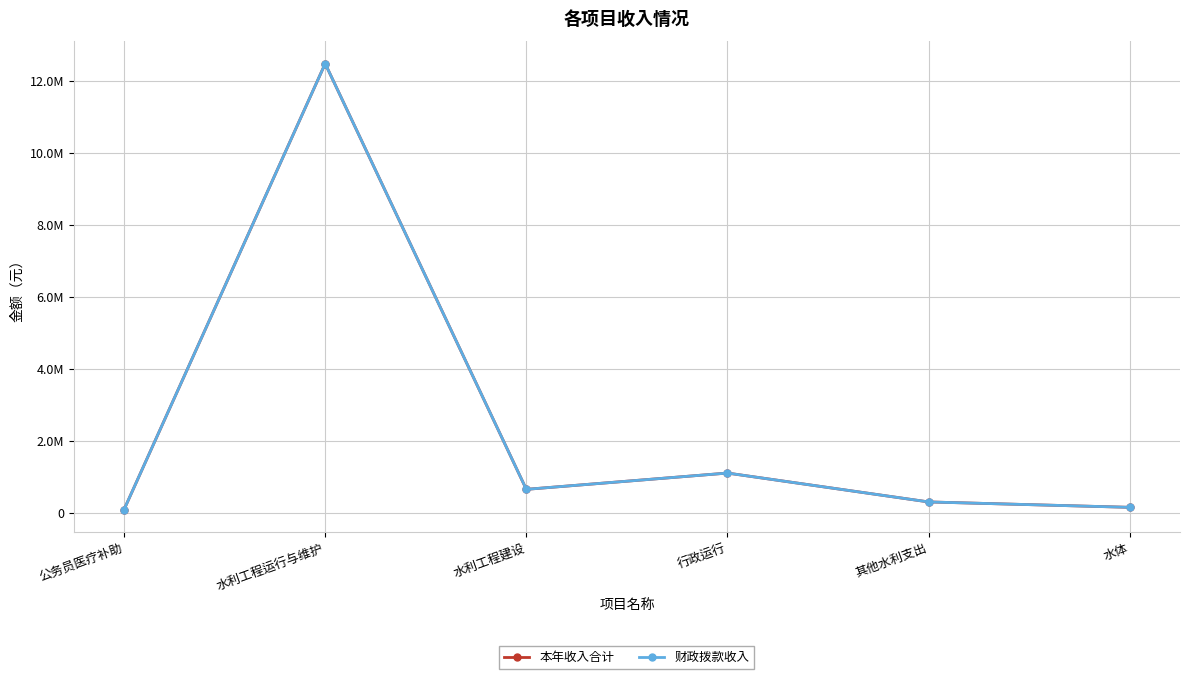

What is the difference between the 财政拨款收入 values at 水体 and 水利工程运行与维护?

12332430.0